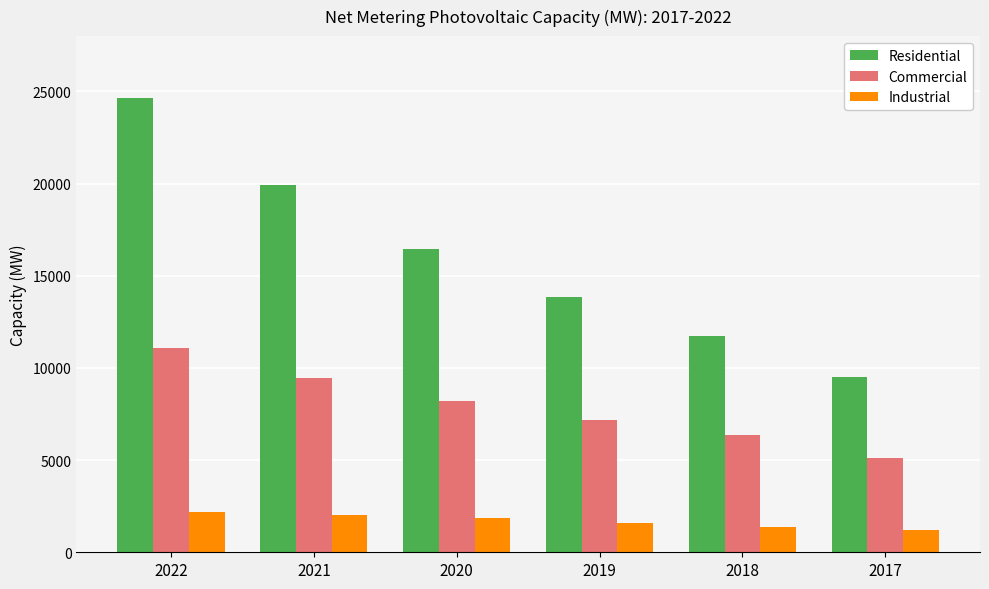

Is the value of Residential at 2021 greater than the value of Industrial at 2022?

Yes